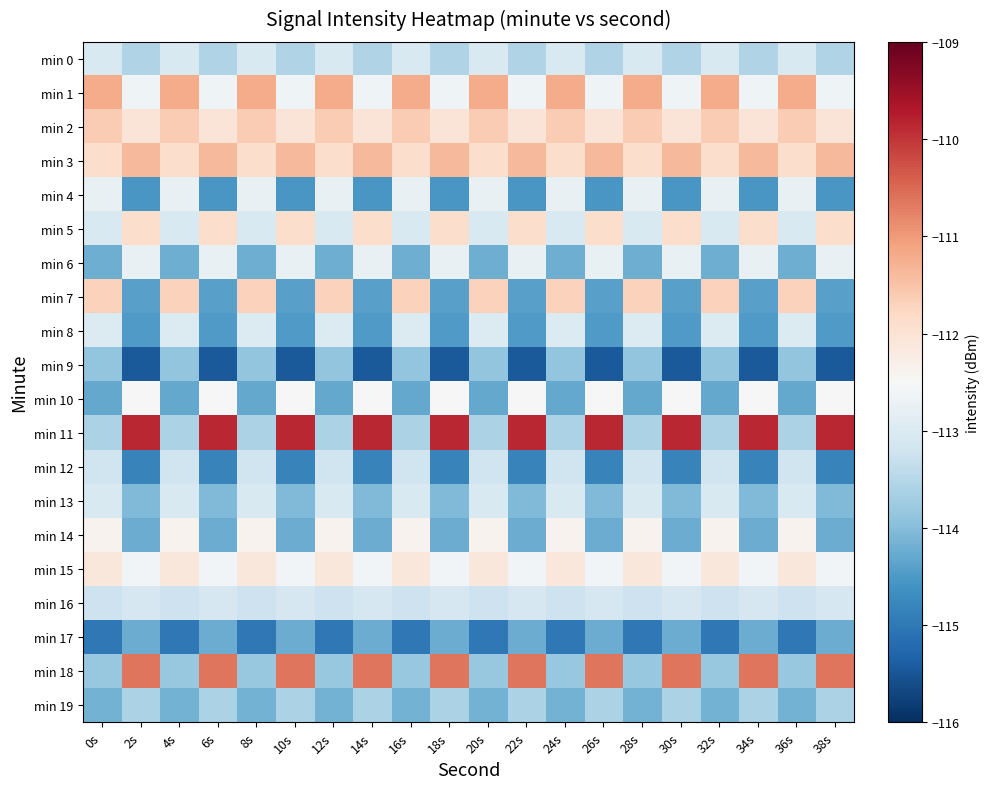

Which series has the widest spread of values?

min 11